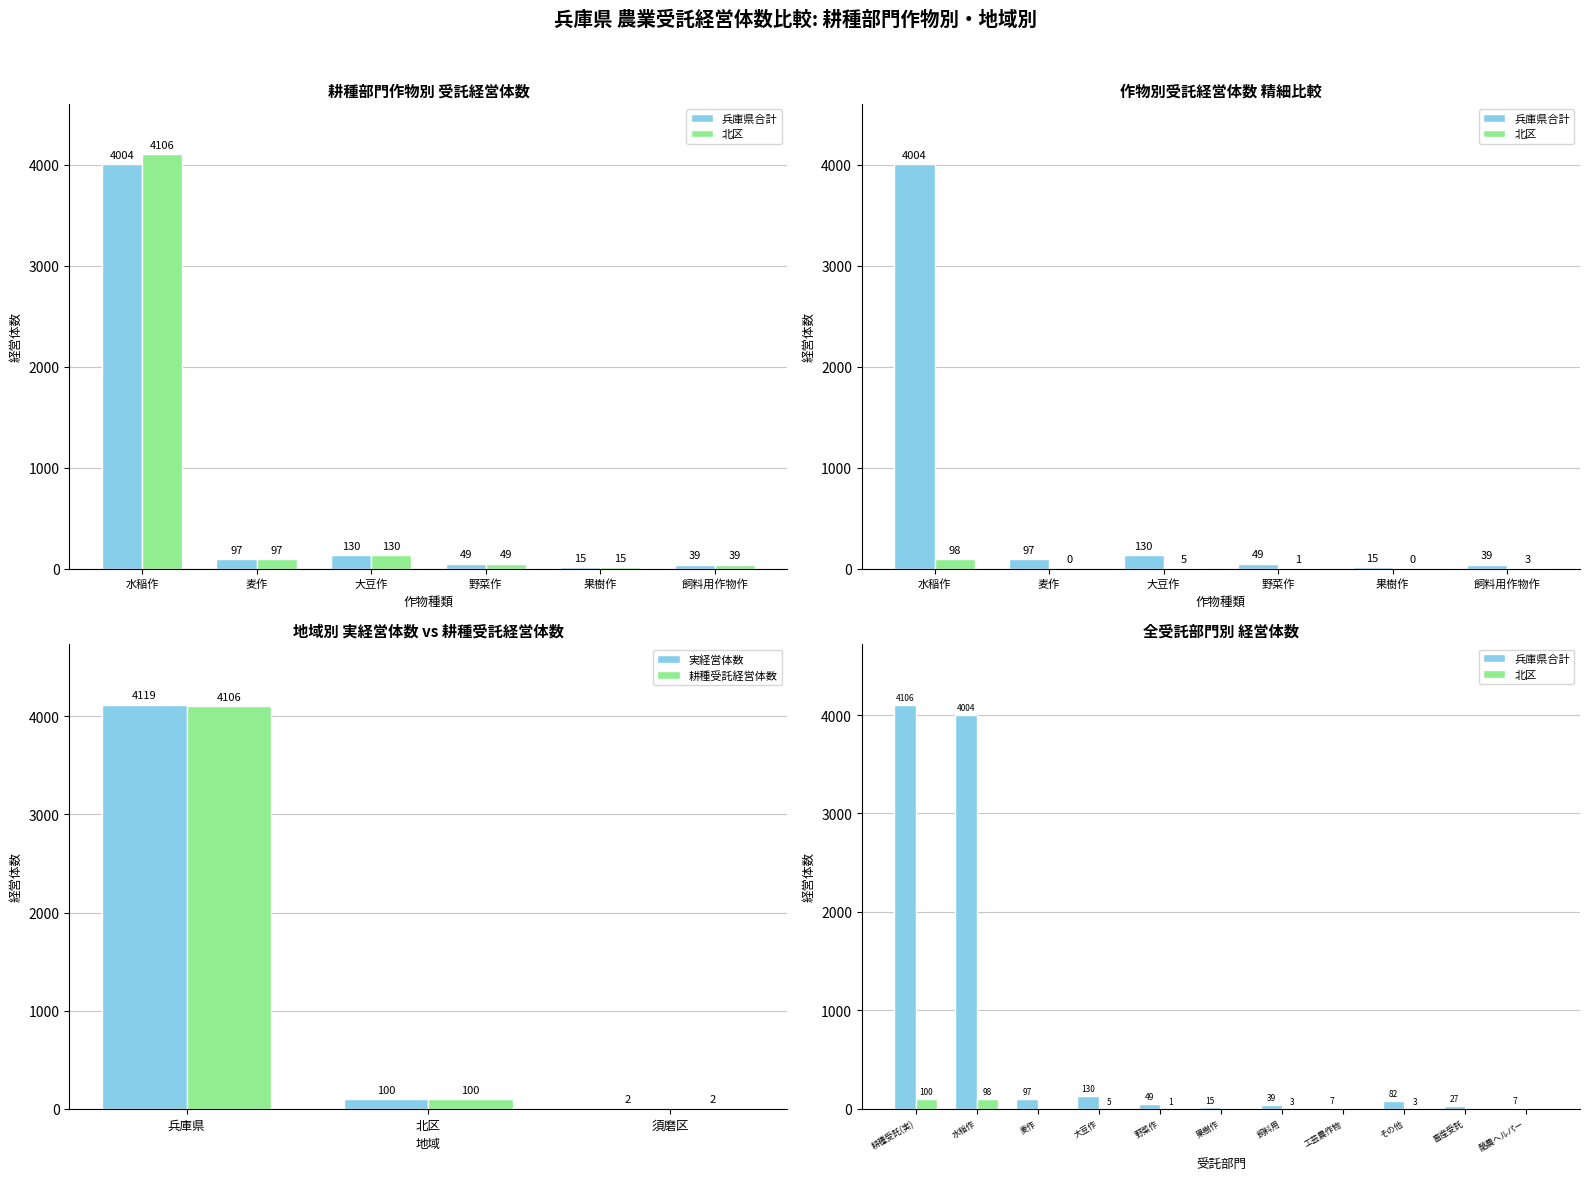

Is the value of 耕種受託経営体数 at 北区 greater than the value of 実経営体数 at 須磨区?

Yes